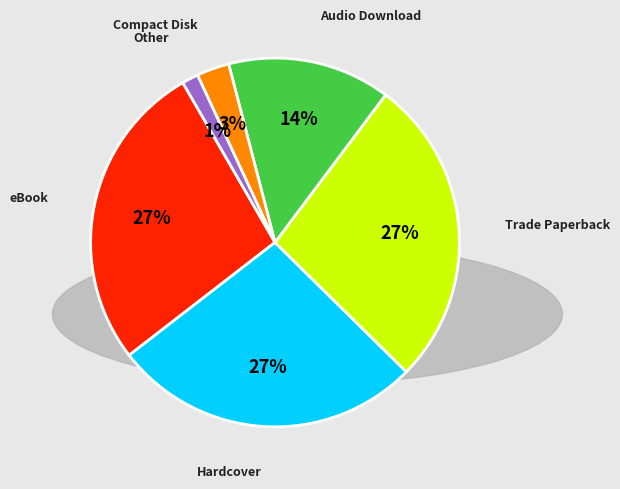

Is there a majority slice in this chart?

No